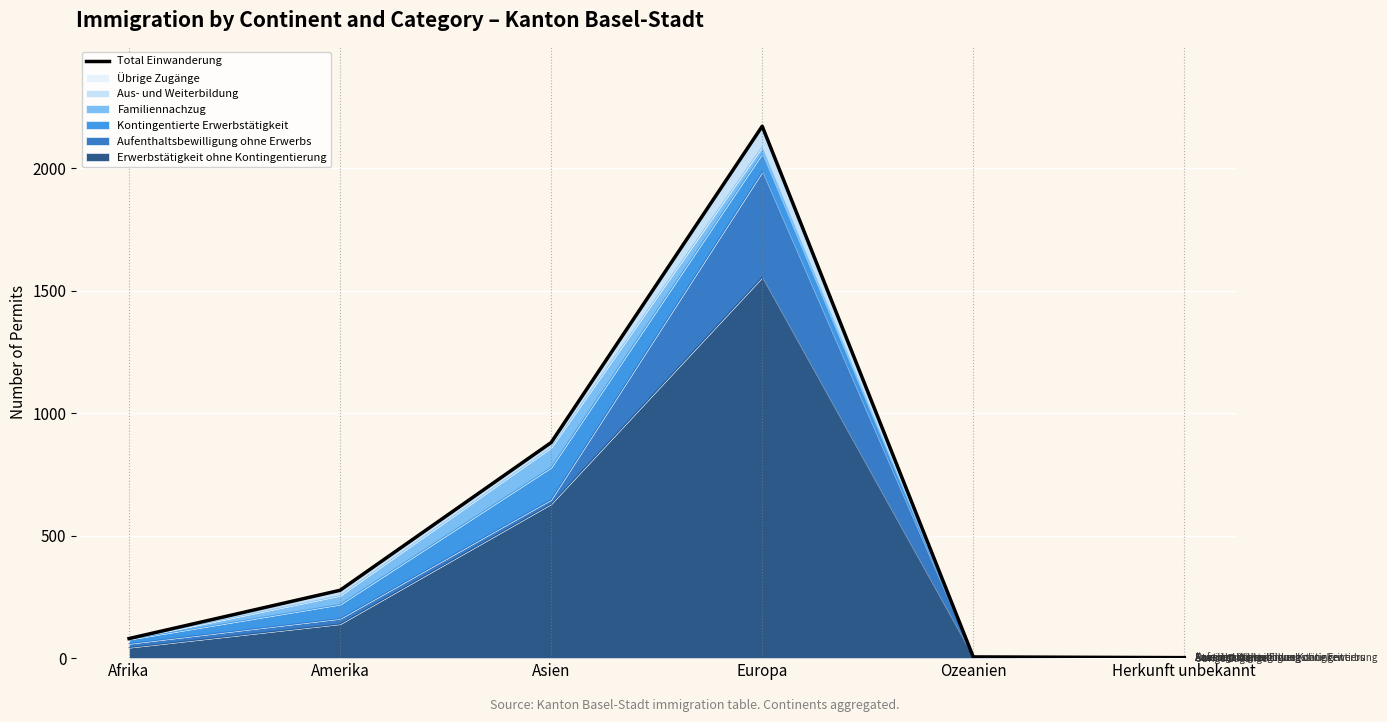

What is the difference between the maximum and second lowest values?

2166